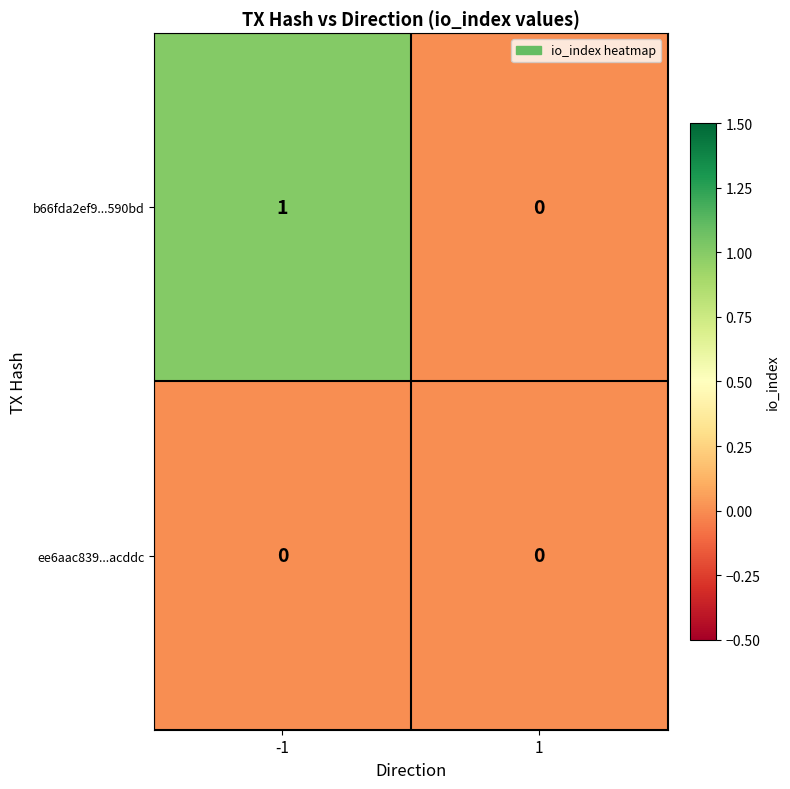

Rank the series by their maximum value, from highest to lowest.

b66fda2ef9...590bd, ee6aac839...acddc